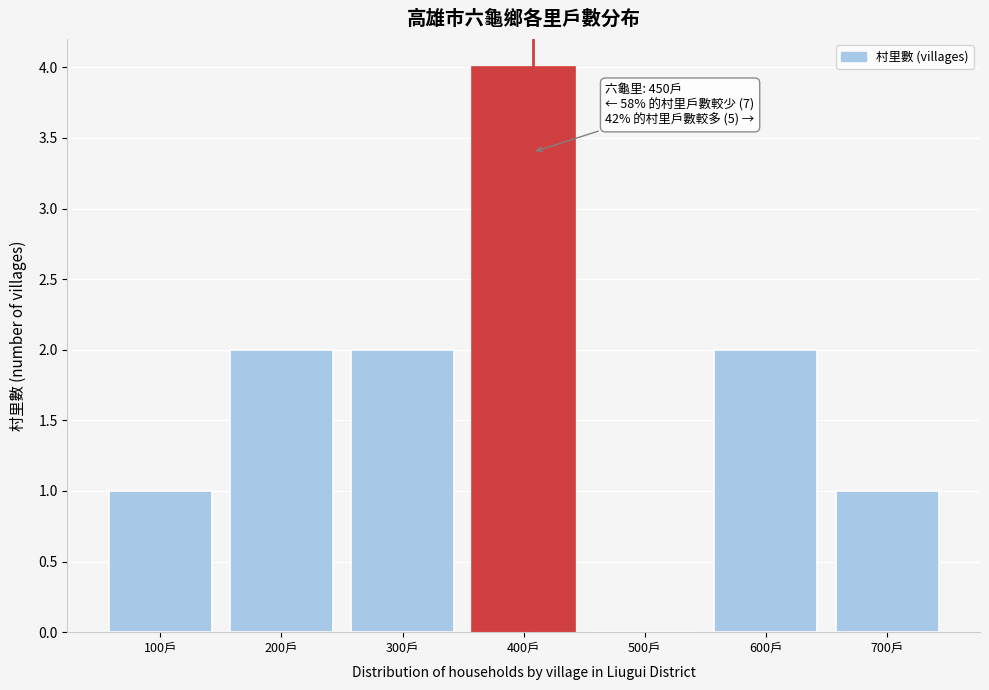

Reading left to right, what are all the values shown in this chart?

100戶=1	200戶=2	300戶=2	400戶=4	500戶=0	600戶=2	700戶=1